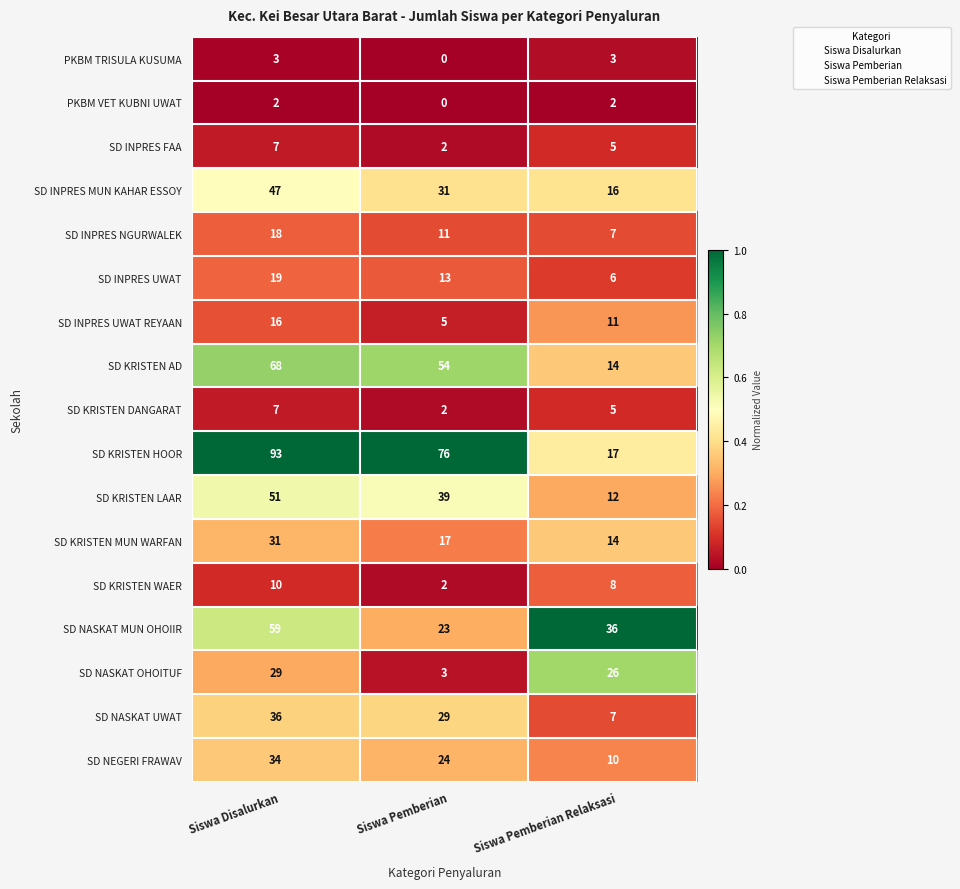

Rank the categories by SD INPRES MUN KAHAR ESSOY value from highest to lowest.

Siswa Disalurkan, Siswa Pemberian, Siswa Pemberian Relaksasi